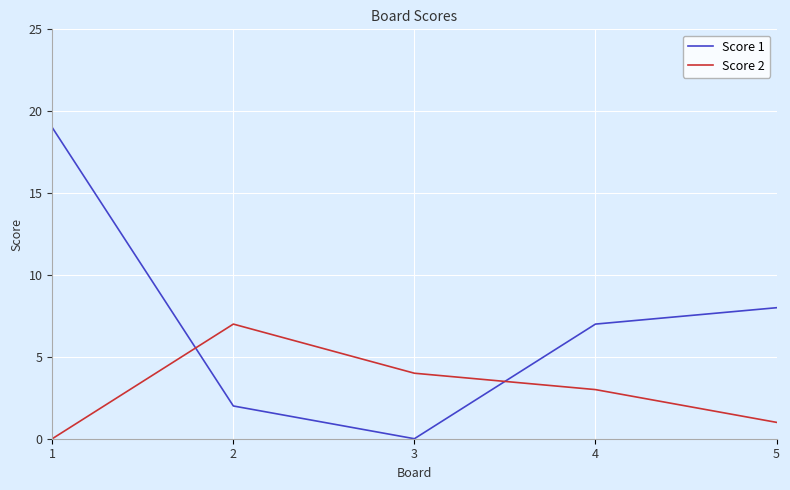

True or false: Score 1 has a value of 8 at 5.

True